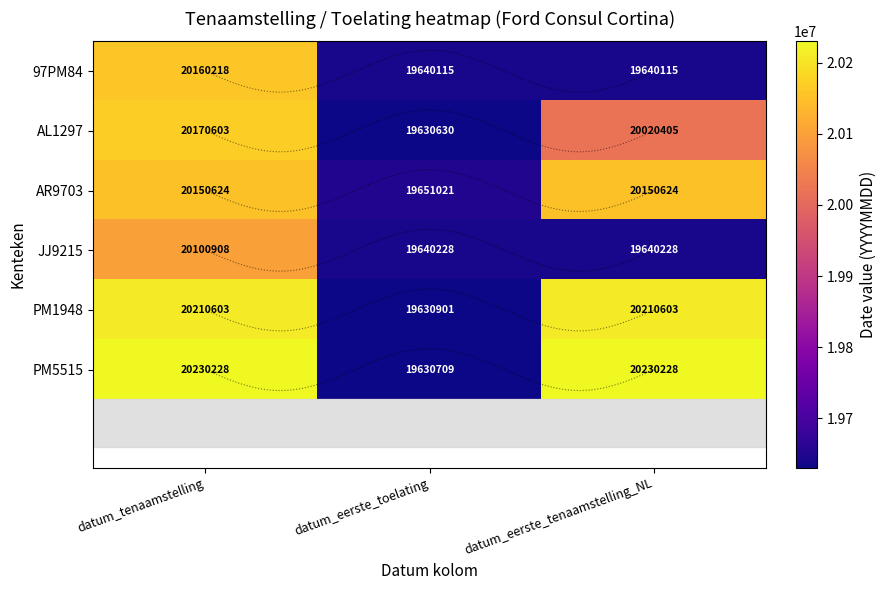

Which series has the widest spread of values?

PM5515